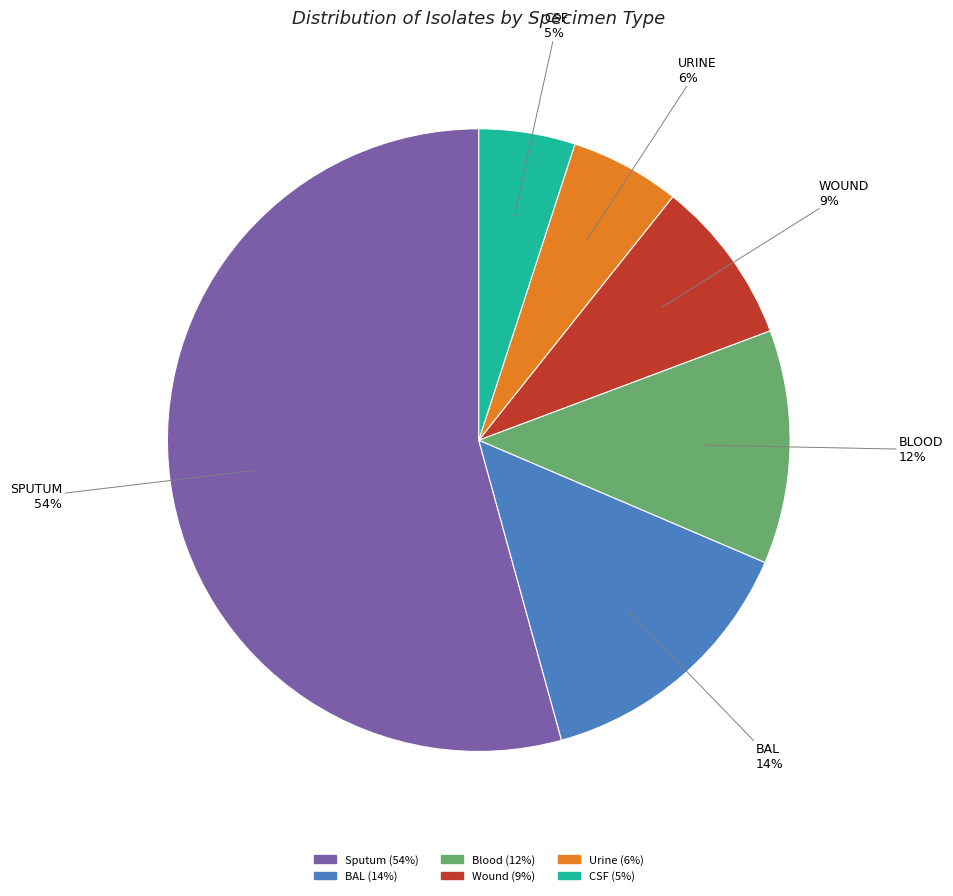

To the nearest percent, what is the difference between the largest and smallest slice percentages?

49%